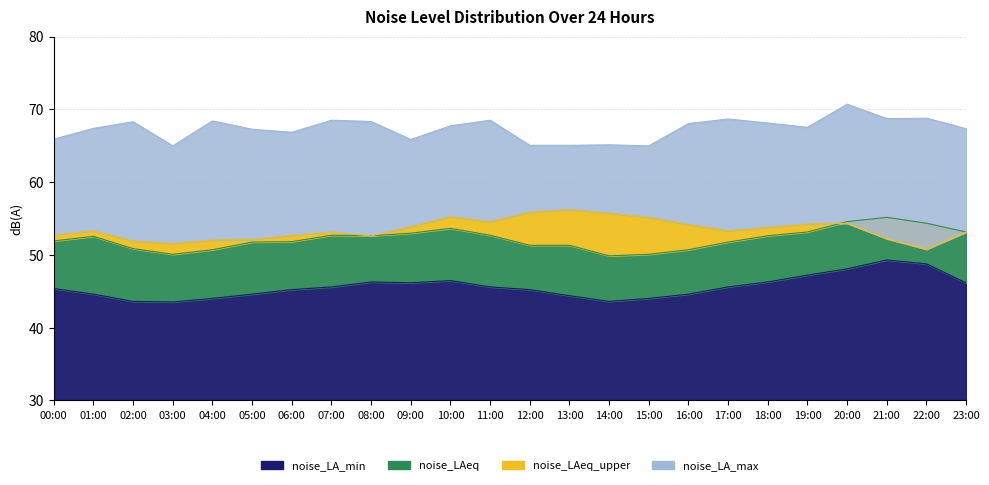

What is the label of the 6th point from the right?

18:00